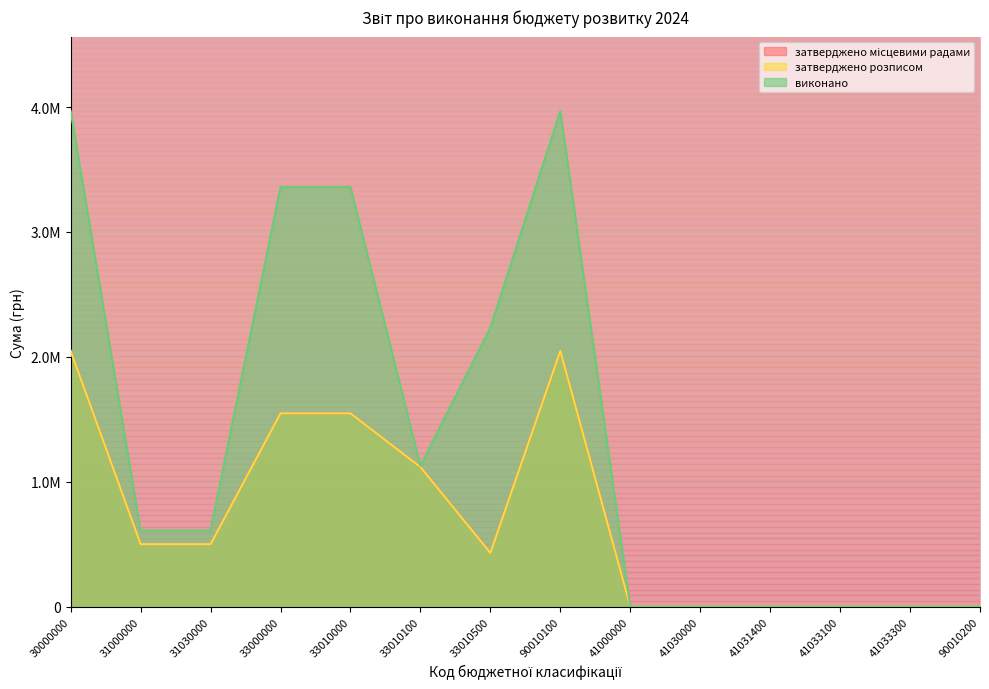

How many lines are shown in the chart?

3